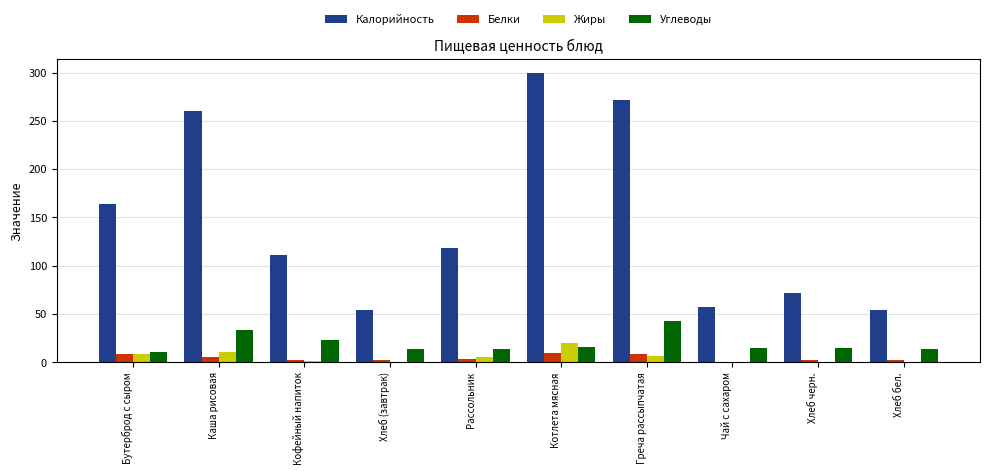

What is the spread (max minus min) of values at Хлеб бел.?

53.9